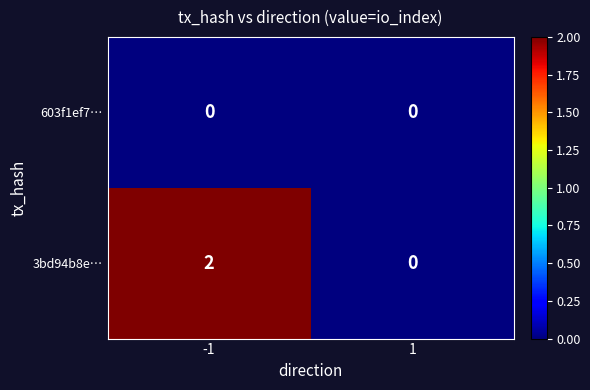

Which series has the largest range (max minus min)?

3bd94b8e…